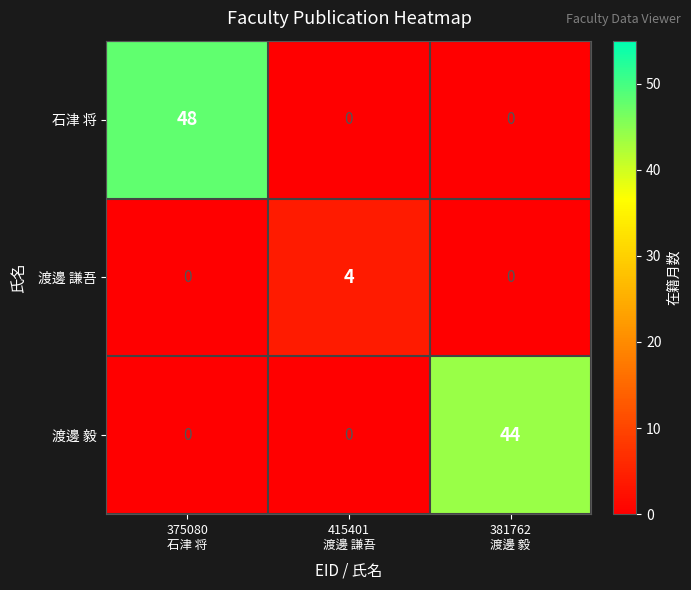

Count the number of categories in the chart.

3